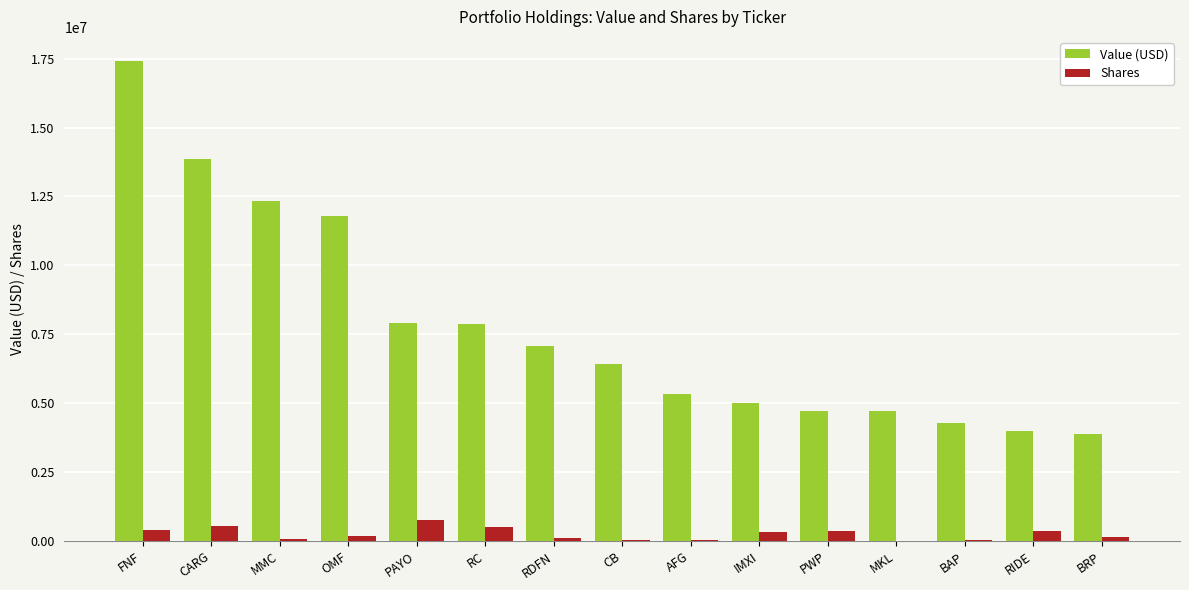

What is the sum of all Shares values?

3917018